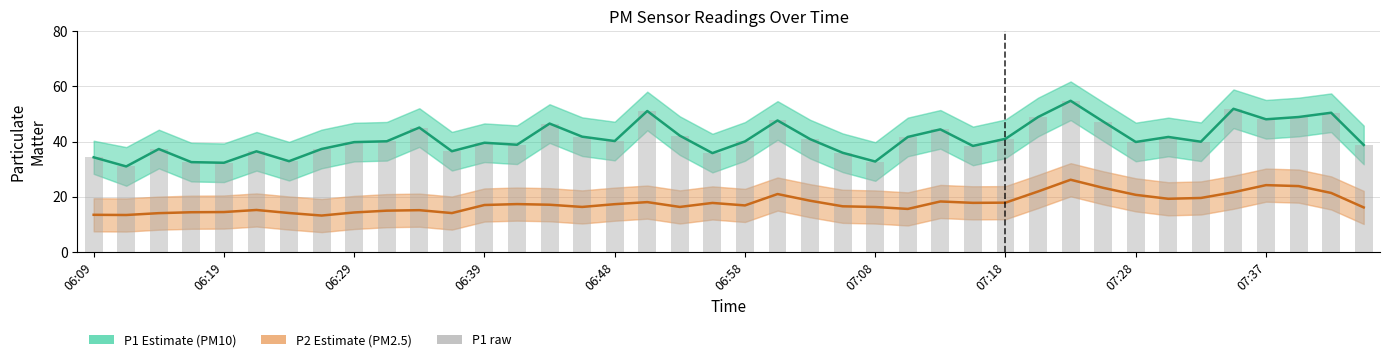

At 30, list the series in order from largest to smallest.

P1 (PM10), P1 raw, P2 (PM2.5)